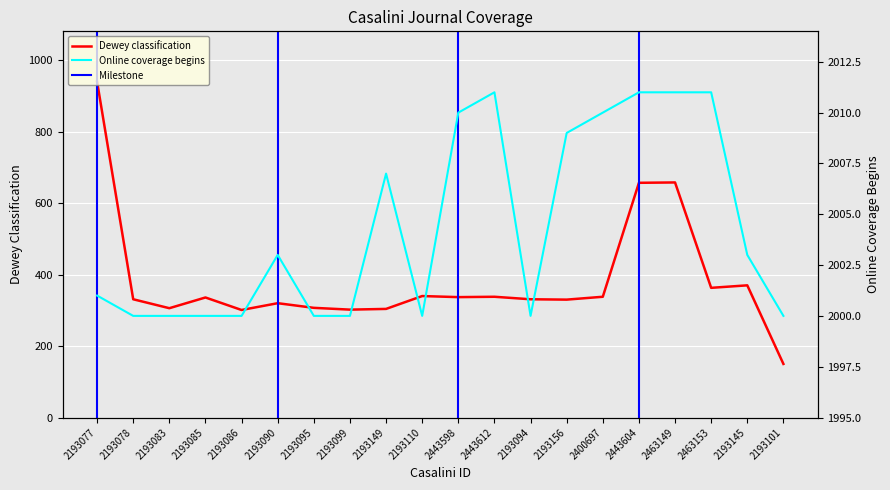

What is the difference between the maximum and minimum values in the Online coverage begins series?

11